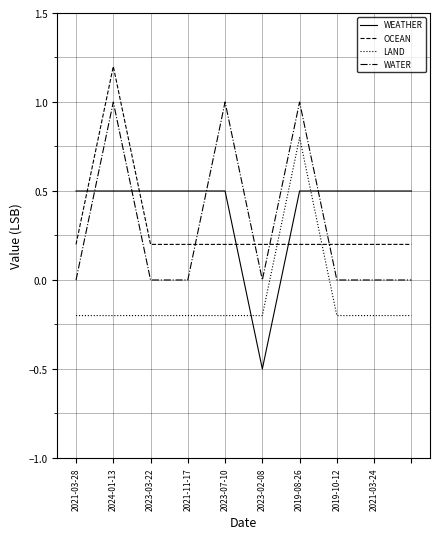

List the series in order of their peak value, lowest first.

WEATHER, LAND, WATER, OCEAN